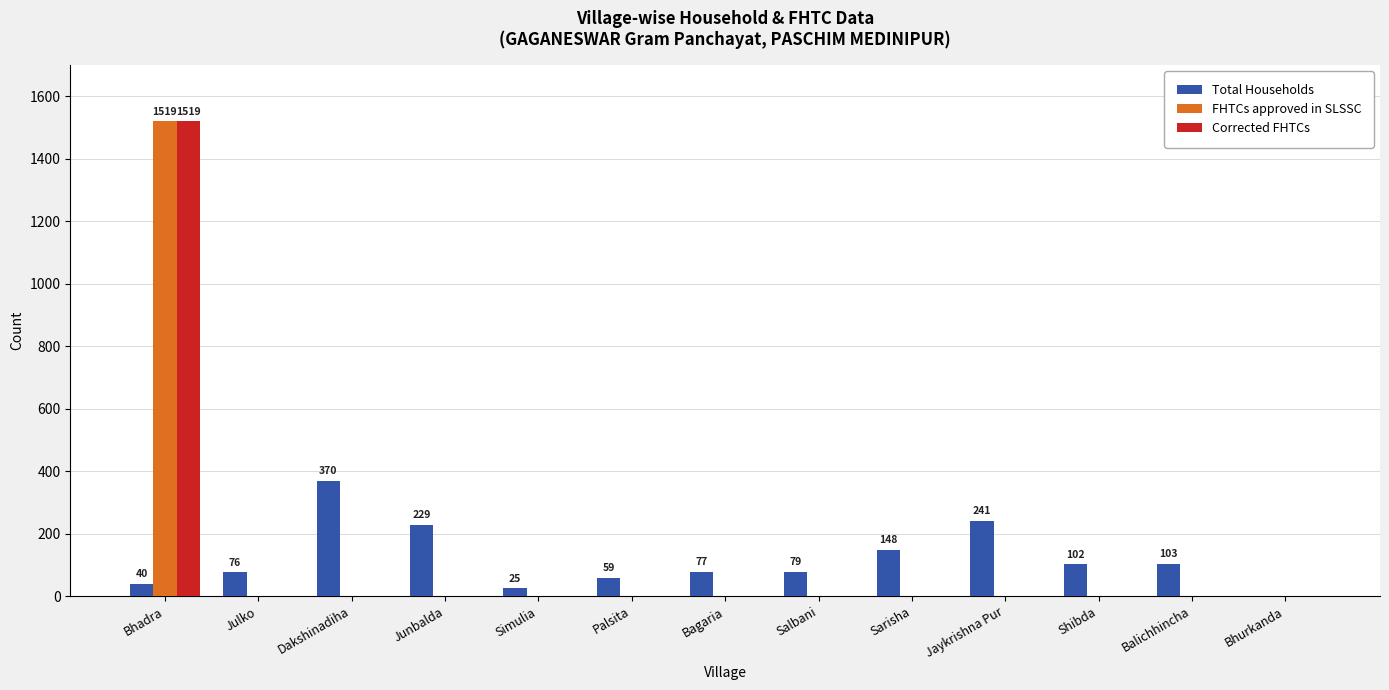

At which category is the sum across all series the highest?

Bhadra